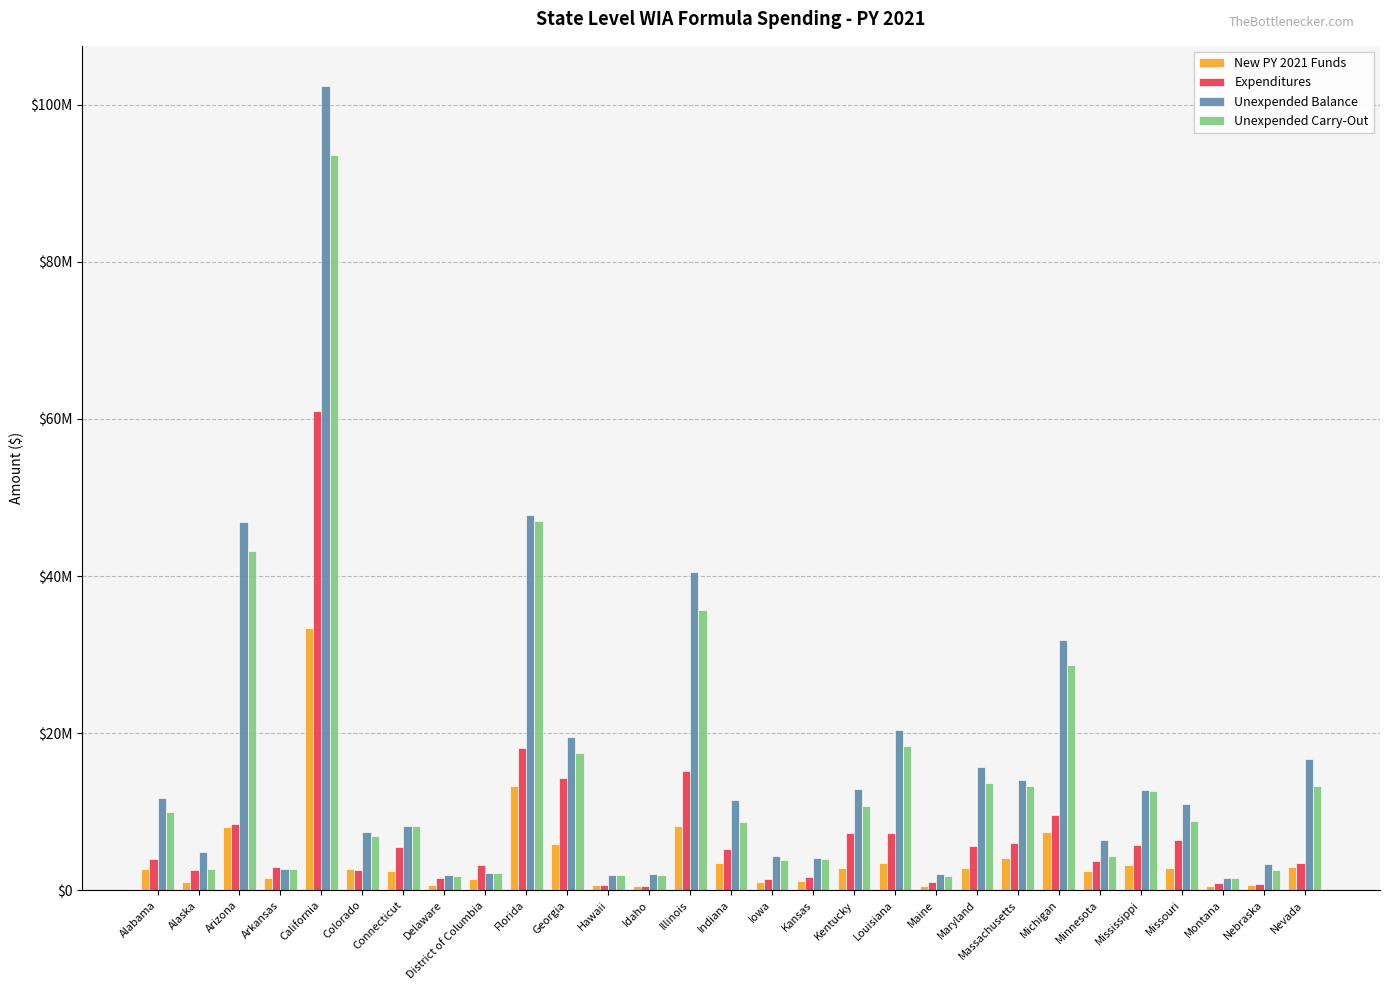

What are all the series names shown in the legend?

New PY 2021 Funds, Expenditures, Unexpended Balance, Unexpended Carry-Out